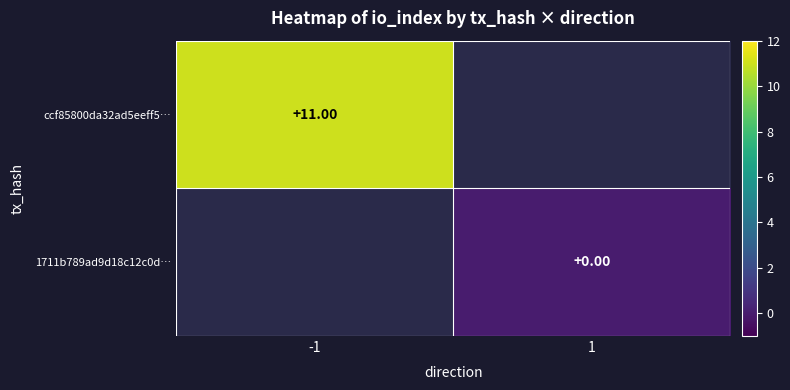

How many series are shown in this chart?

2